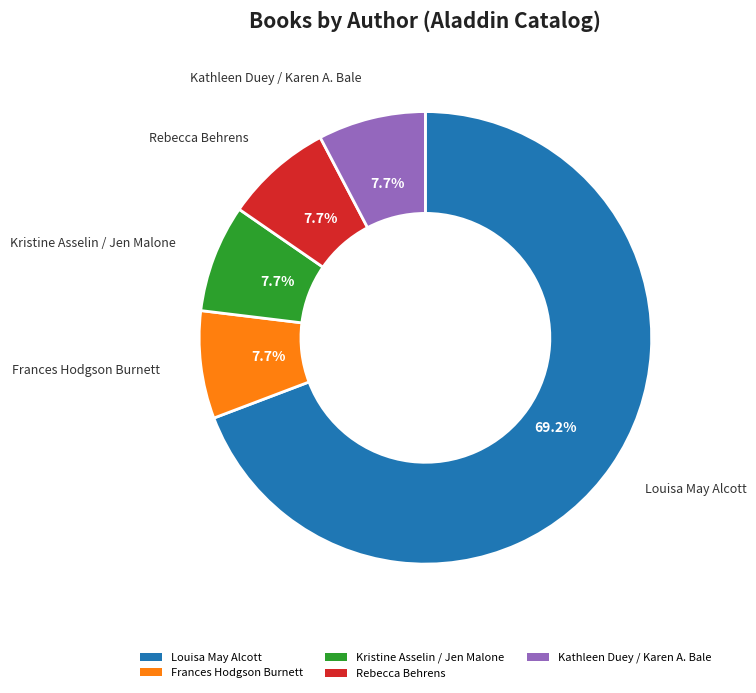

Which category has the biggest portion of the pie?

Louisa May Alcott